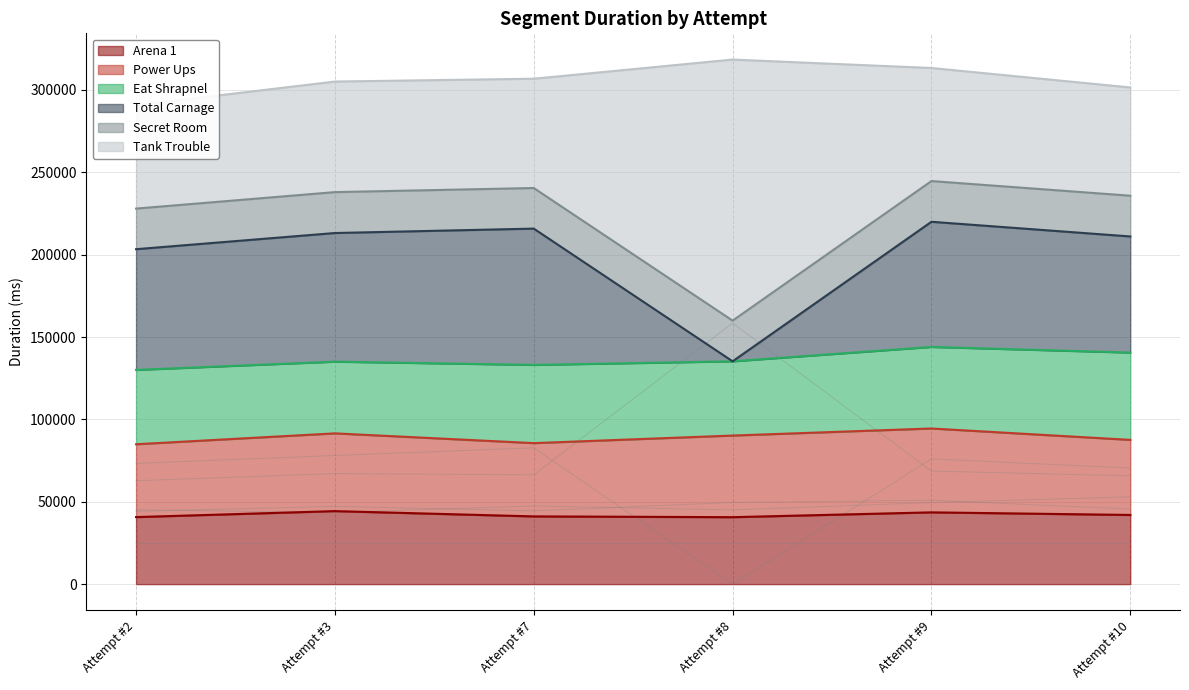

What are all the series names shown in the legend?

Arena 1, Power Ups, Eat Shrapnel, Total Carnage, Secret Room, Tank Trouble